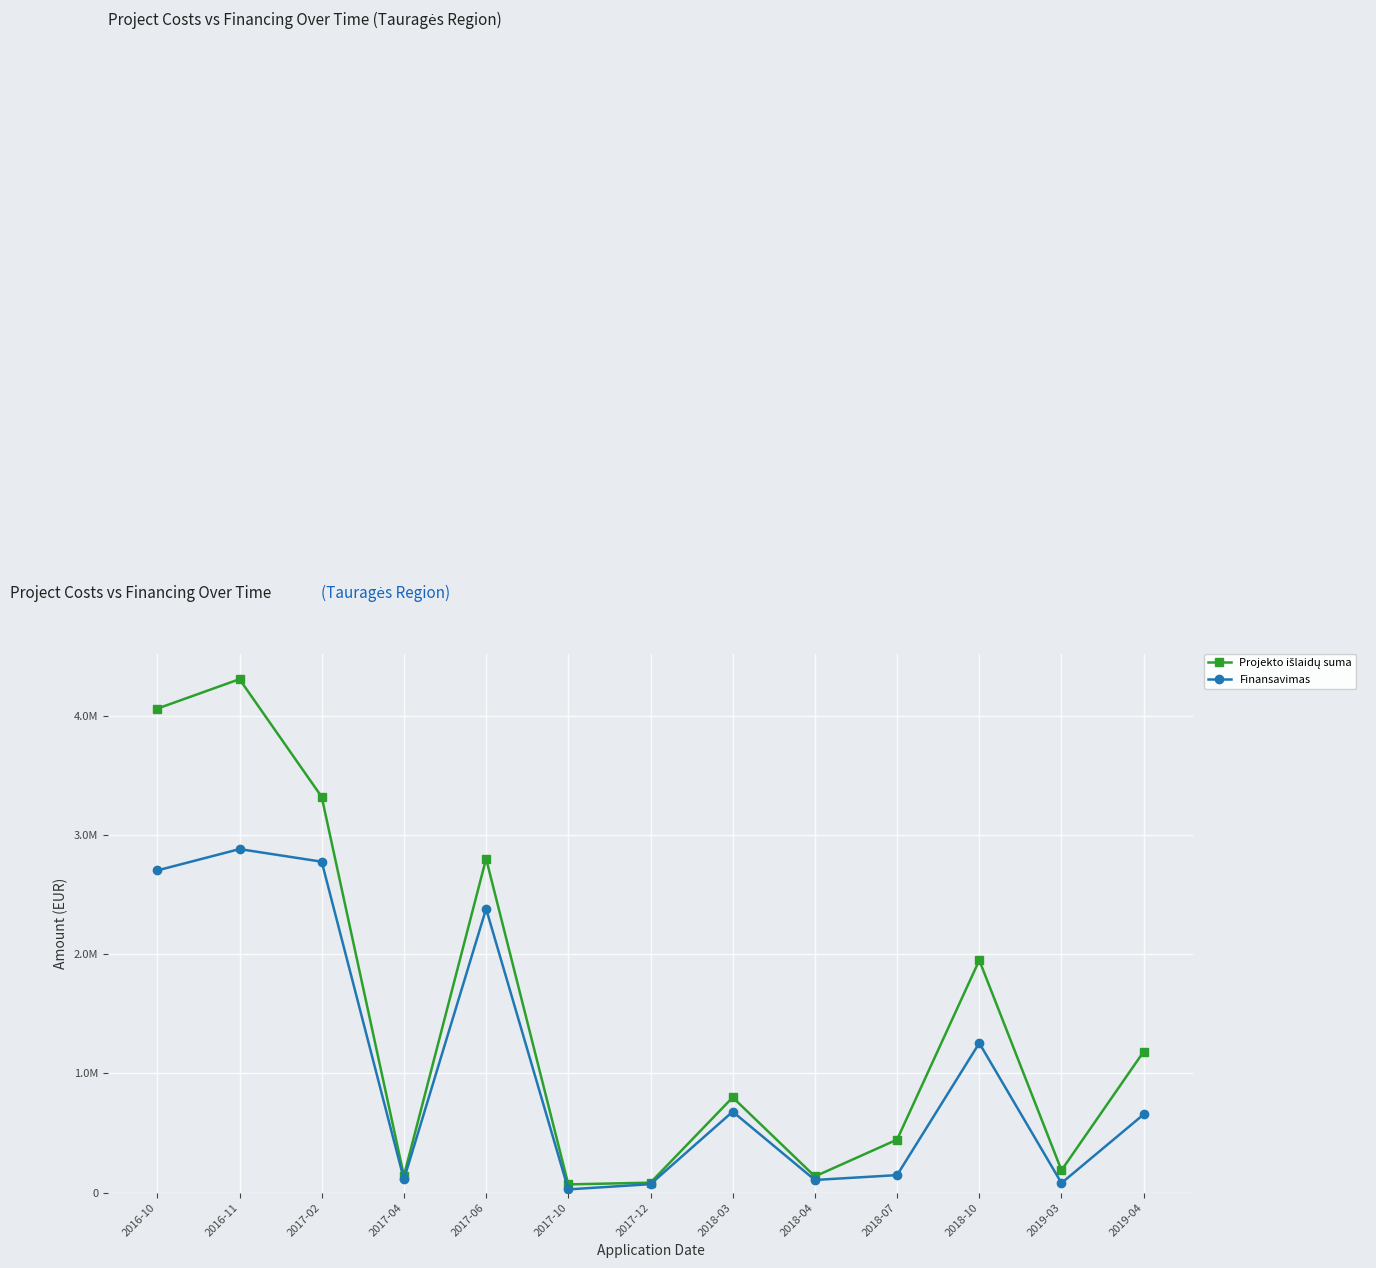

Where is the first local maximum for Projekto išlaidų suma?

2016-11